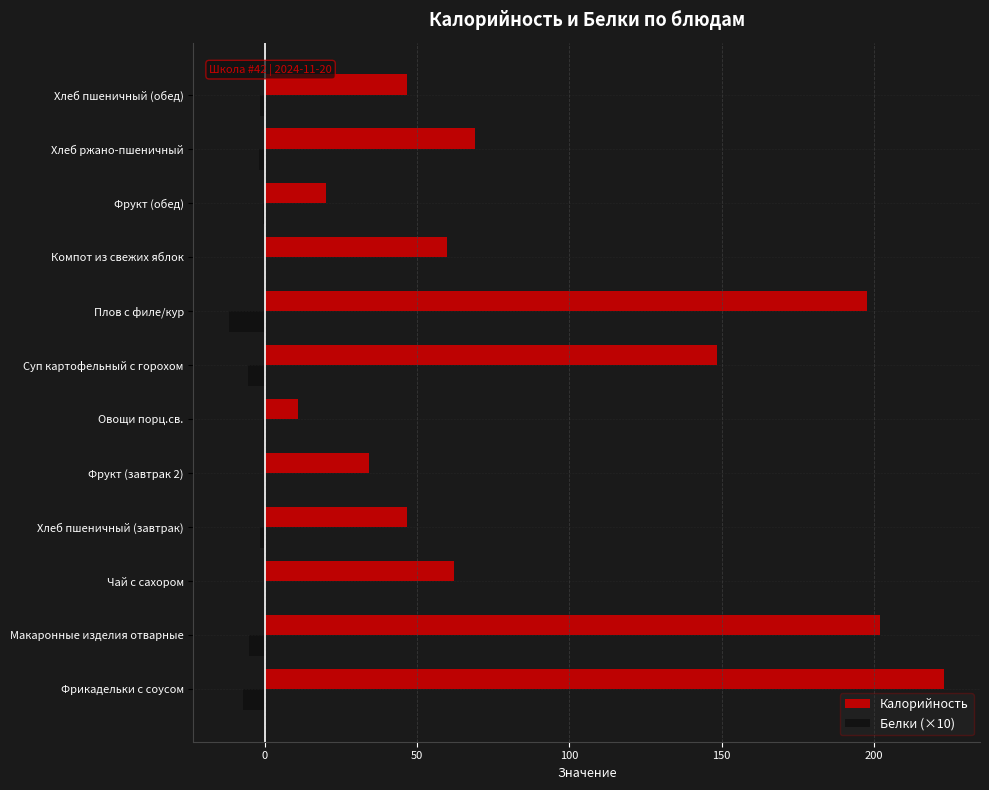

Which series changed the most between Плов с филе/кур and Фрукт (обед)?

Калорийность